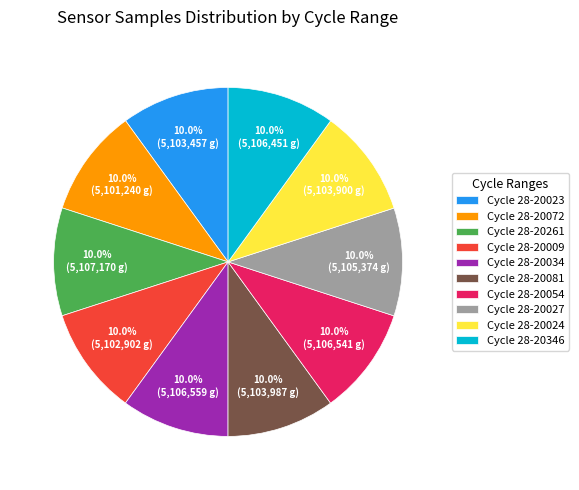

What percentage is NOT represented by Cycle 28-20072?

90.0%